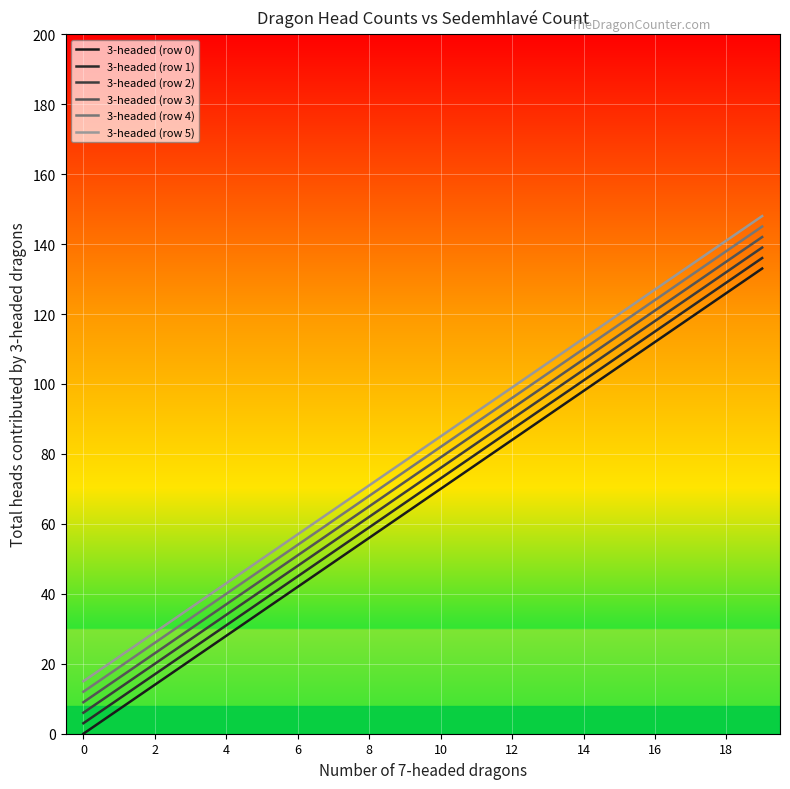

What is the label of the 12th point from the left?

11